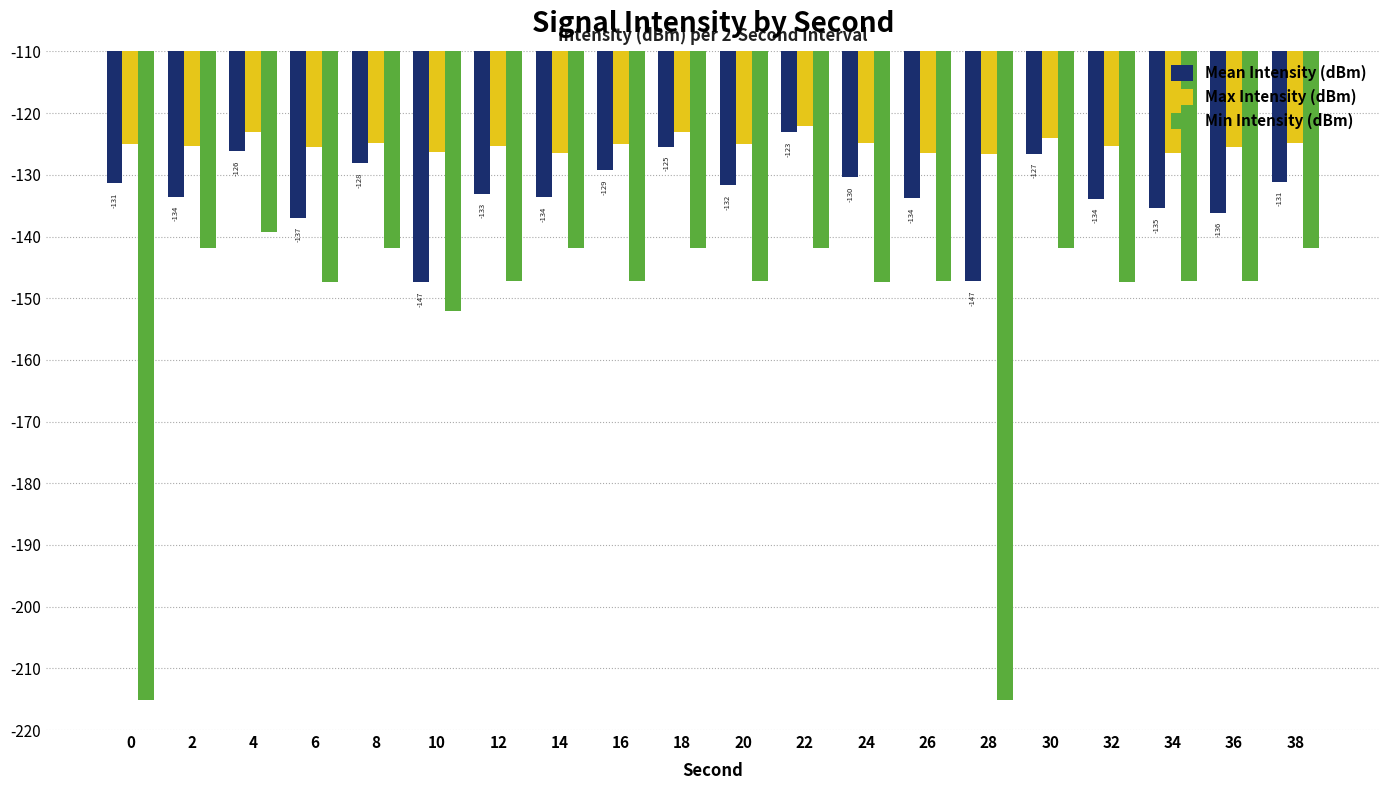

At 16, list the series in order from smallest to largest.

Min Intensity (dBm), Mean Intensity (dBm), Max Intensity (dBm)